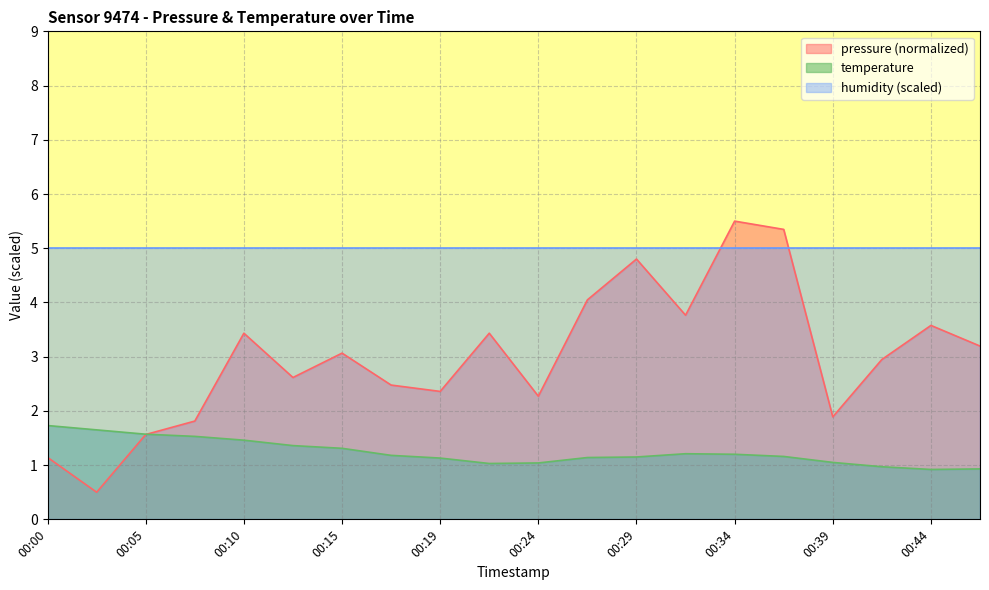

Which series has the largest total across all categories?

humidity (scaled)